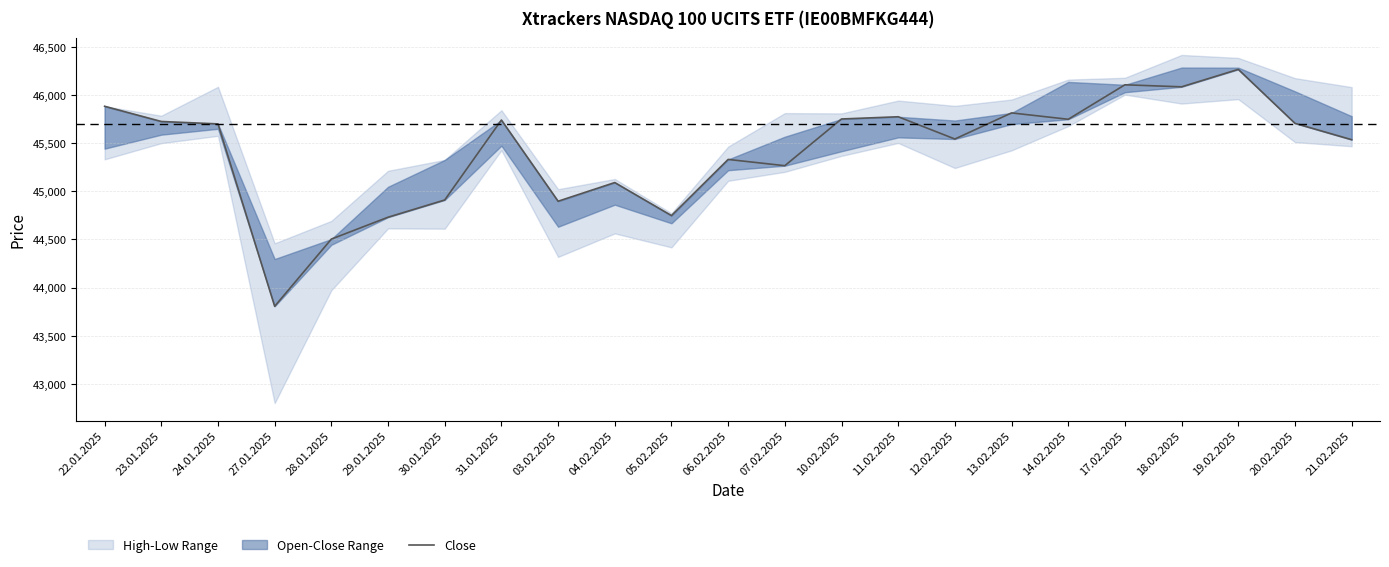

At which category does the data reach its first local peak?

31.01.2025